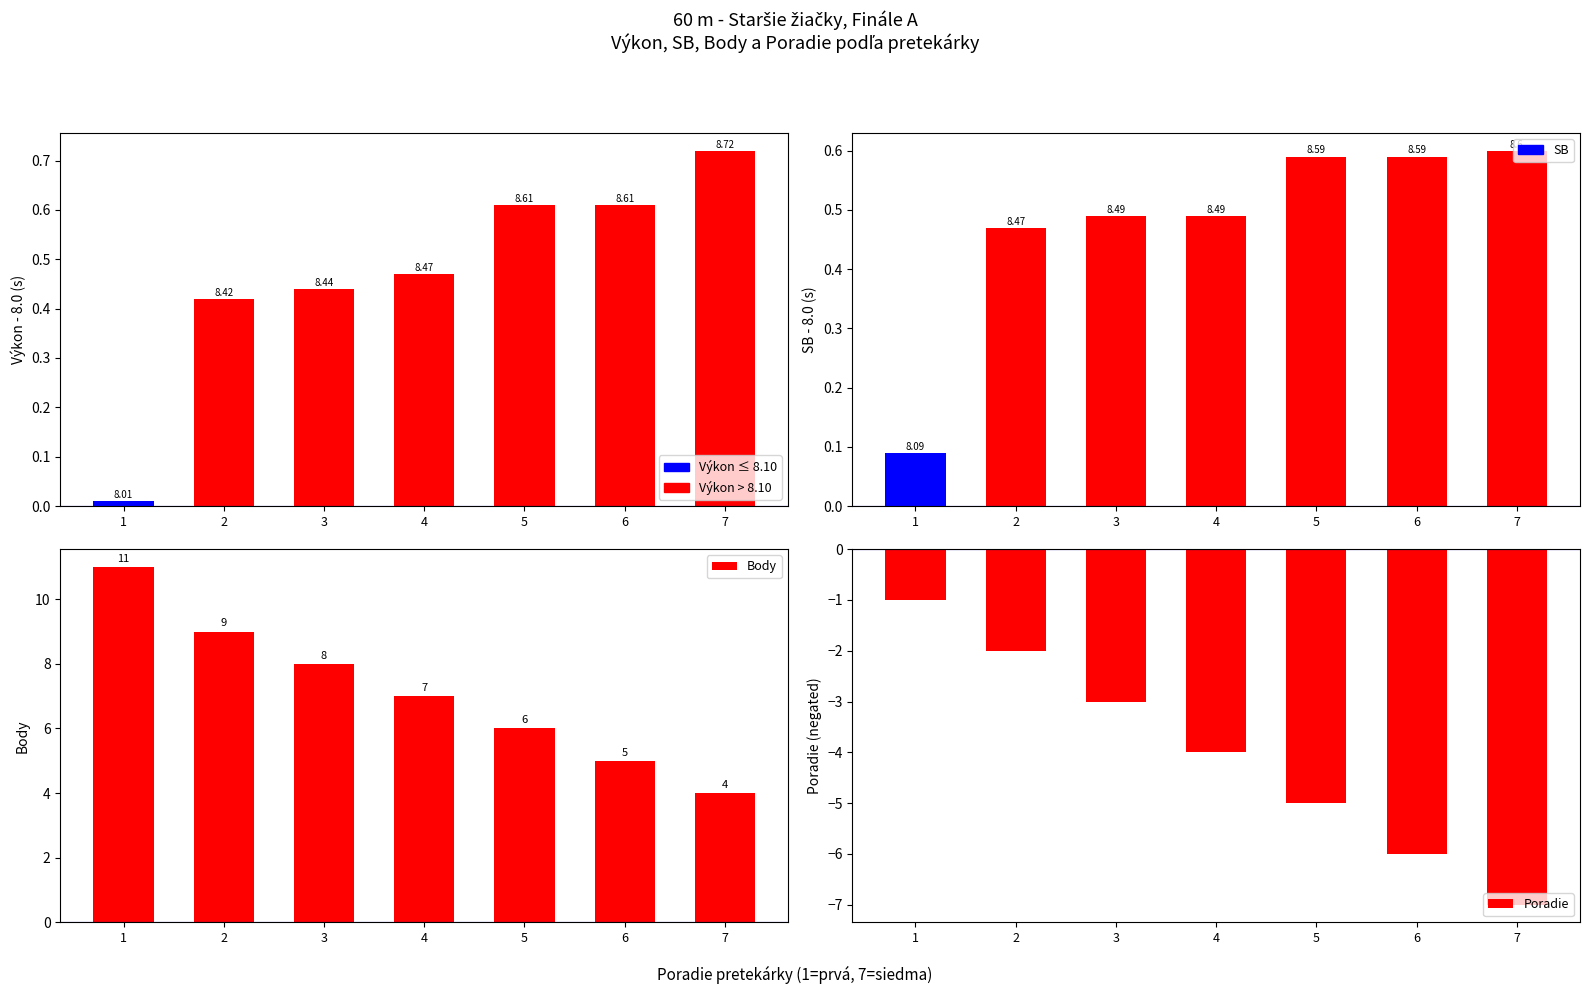

The value of Body at 3 is 4.6. True or false?

False